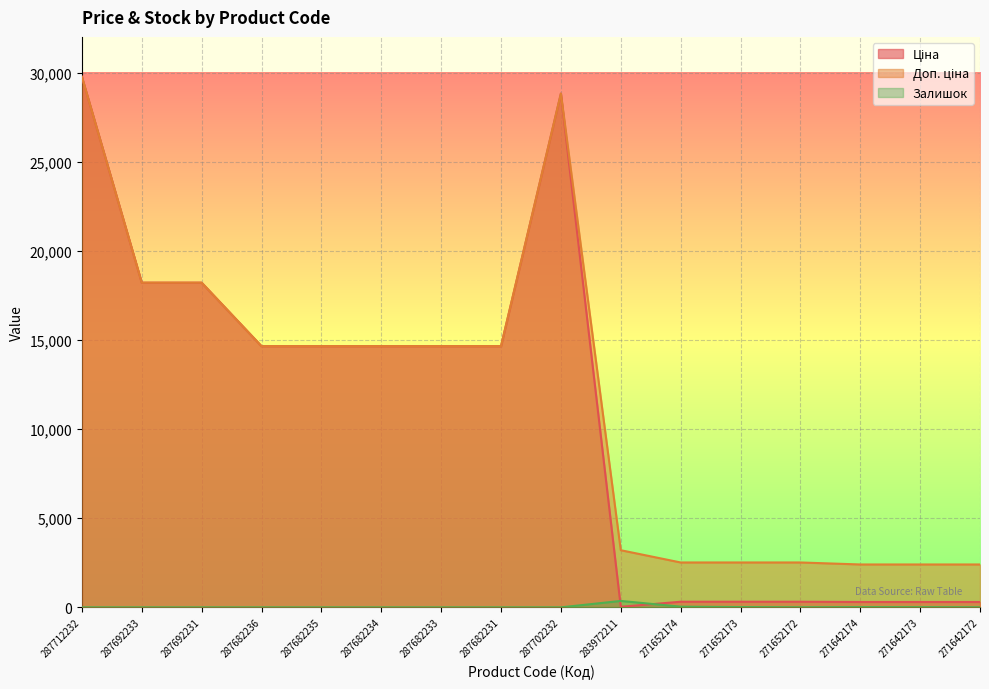

What is the approximate value of Доп. ціна at 287682233?

14649.6